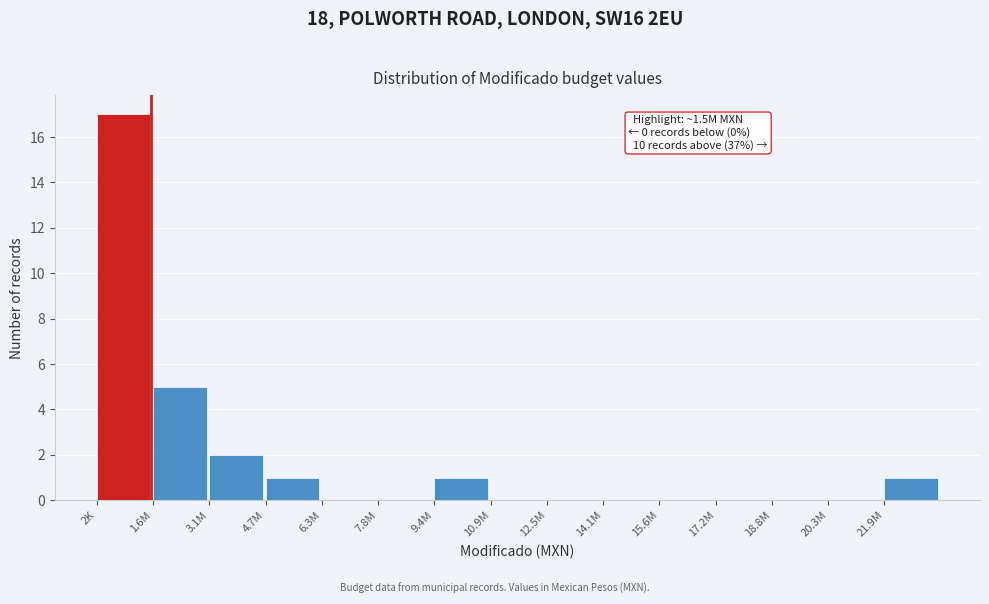

Reading right to left, what are all the values shown in this chart?

21.9M=1	20.3M=0	18.8M=0	17.2M=0	15.6M=0	14.1M=0	12.5M=0	10.9M=0	9.4M=1	7.8M=0	6.3M=0	4.7M=1	3.1M=2	1.6M=5	2K=17